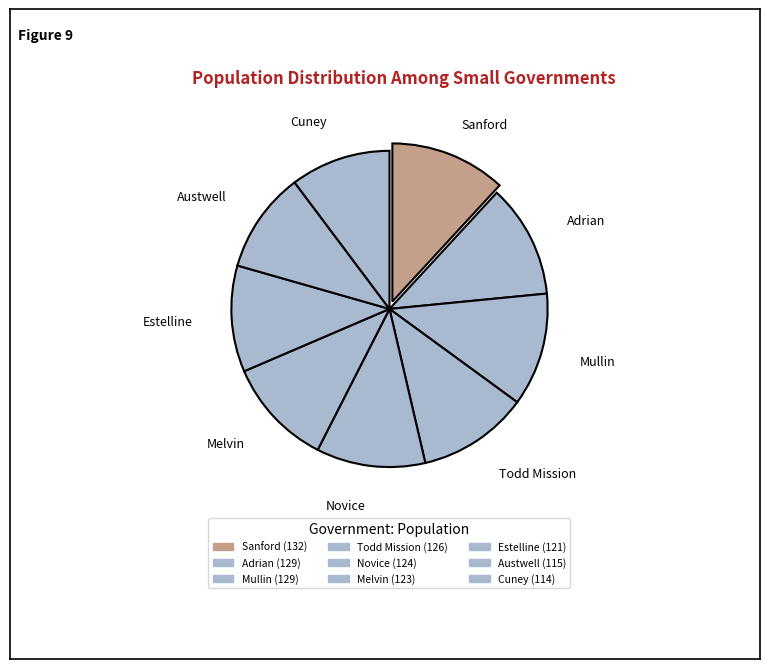

True or false: Cuney accounts for 2% of the total.

False